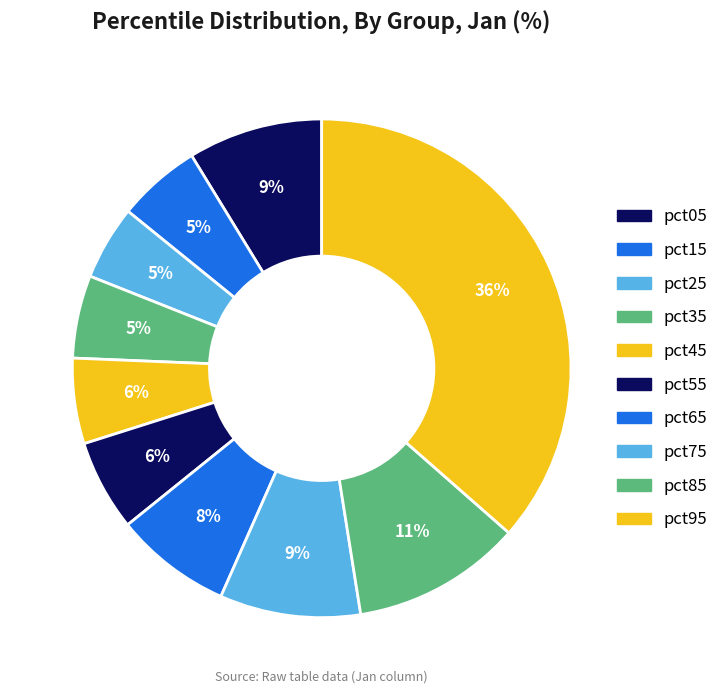

To the nearest percent, what portion does pct45 represent?

6%